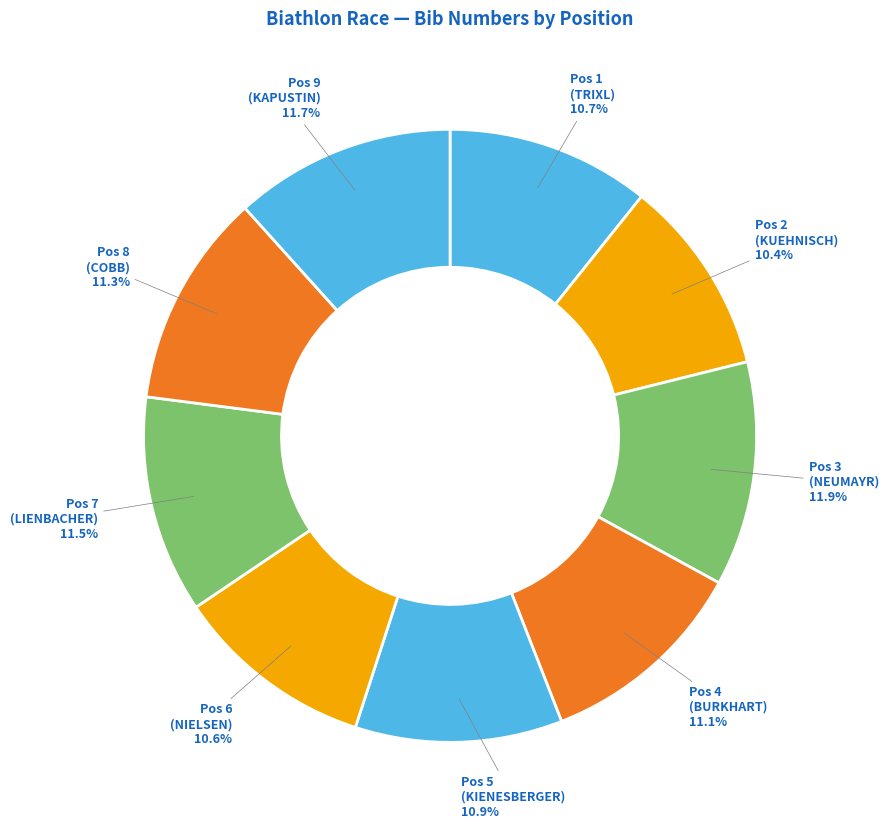

To the nearest percent, what is the difference between the largest and smallest slice percentages?

1%